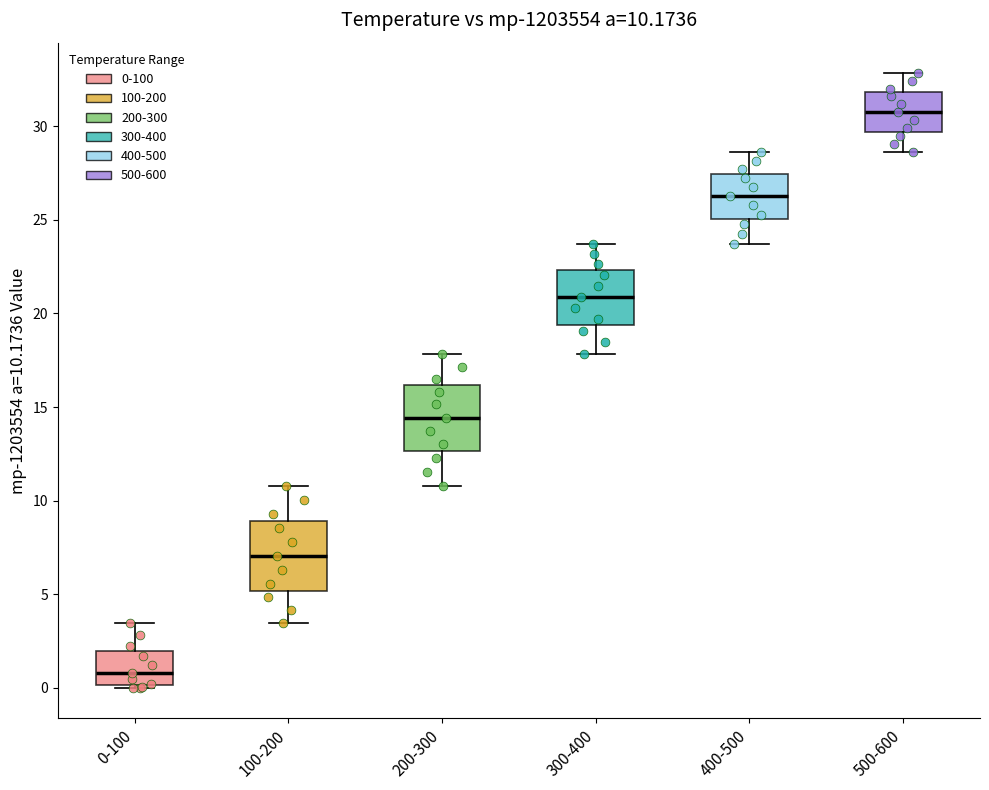

Which box has the lowest median line?

0-100